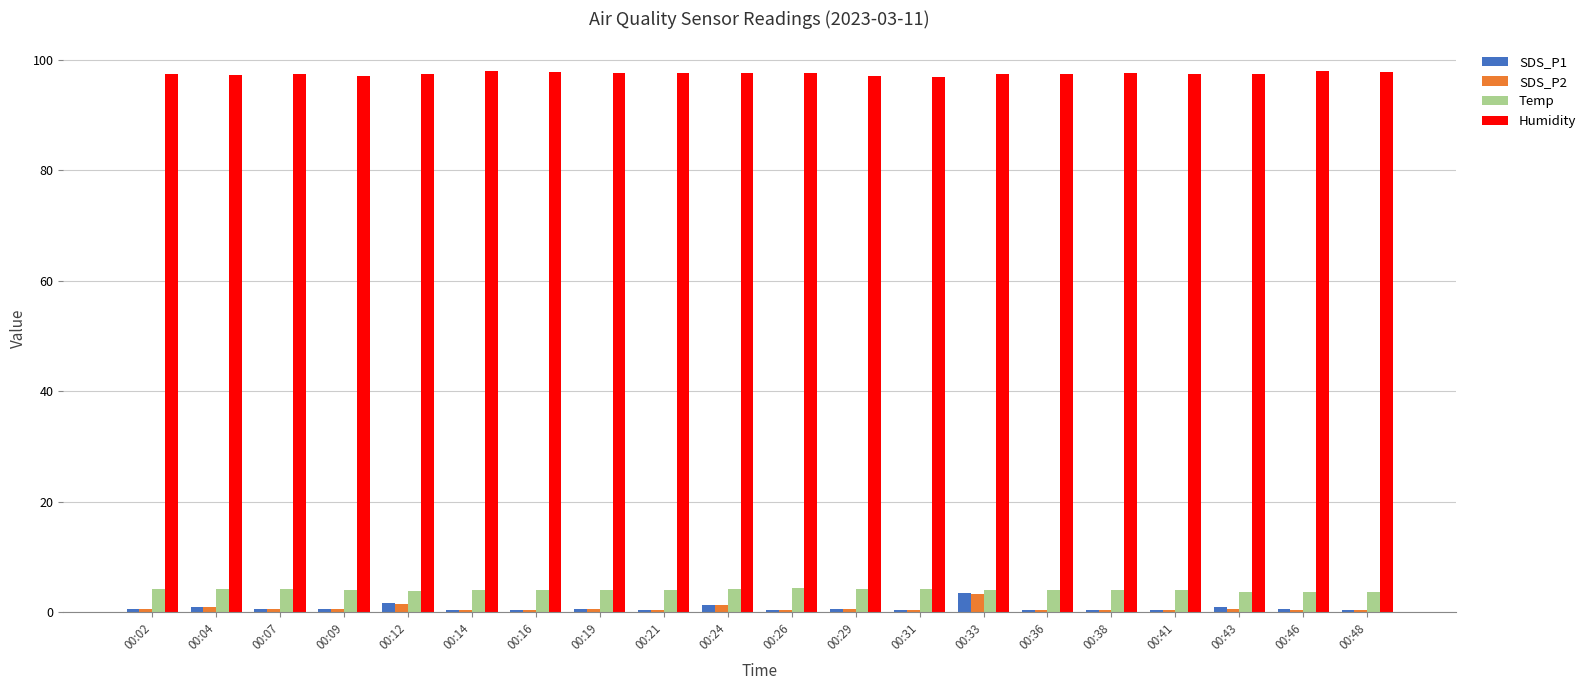

Read the SDS_P2 value at 00:21.

0.4